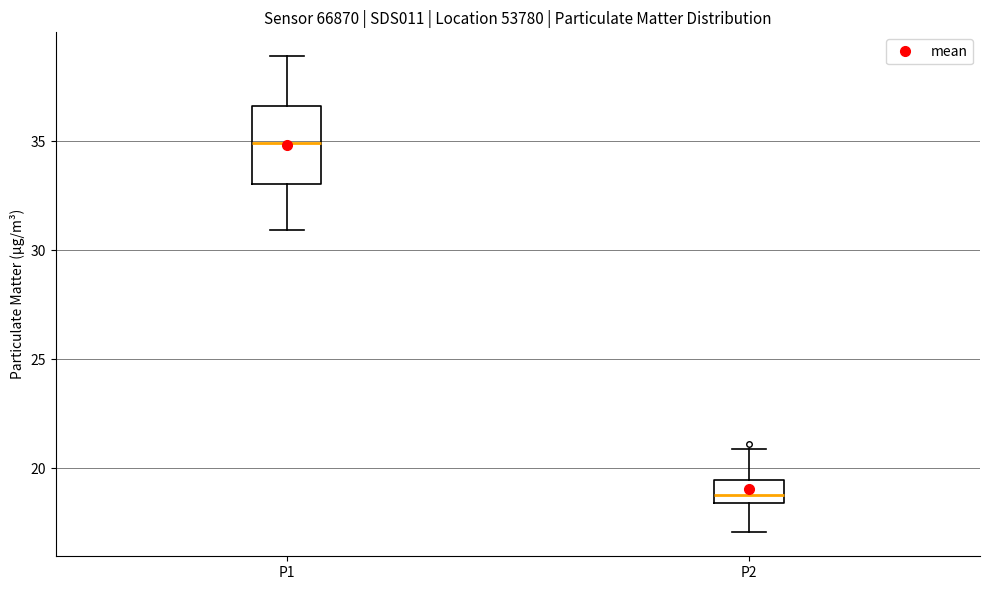

Reading left to right, transcribe this box plot: for each box, give where its median line is, the range the box spans, and where its two whiskers end, as read against the y-axis. The values are not printed on the chart, so give them approximately, as read against the axis.

P1: median 35.0, box 33.0 to 36.5, whiskers 31.0 to 39.0
P2: median 19.0, box 18.5 to 19.5, whiskers 17.0 to 21.0